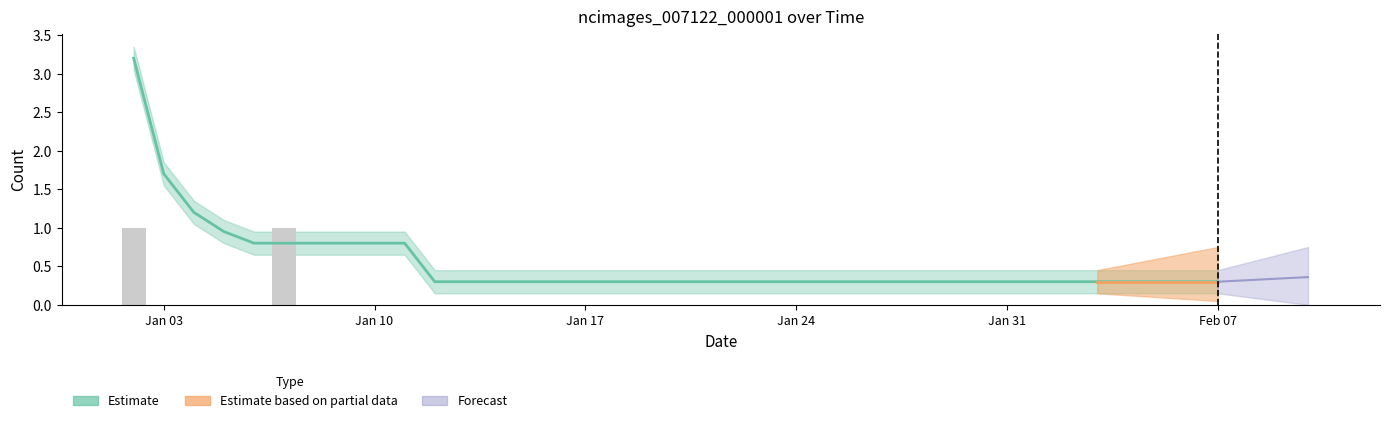

What is the sum of the values at Feb 07 and 8?

1